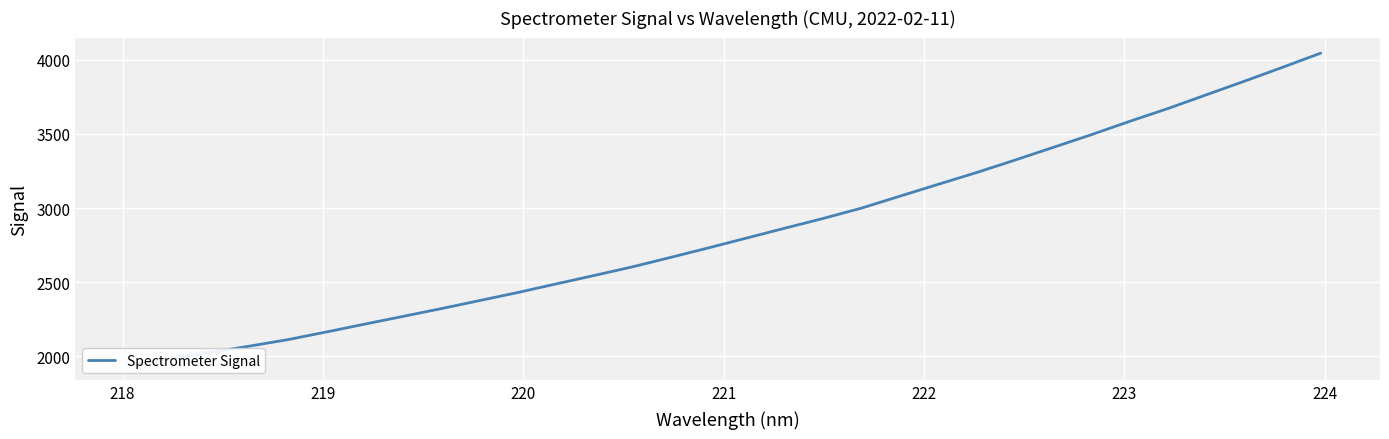

How many data points does each series have?

32